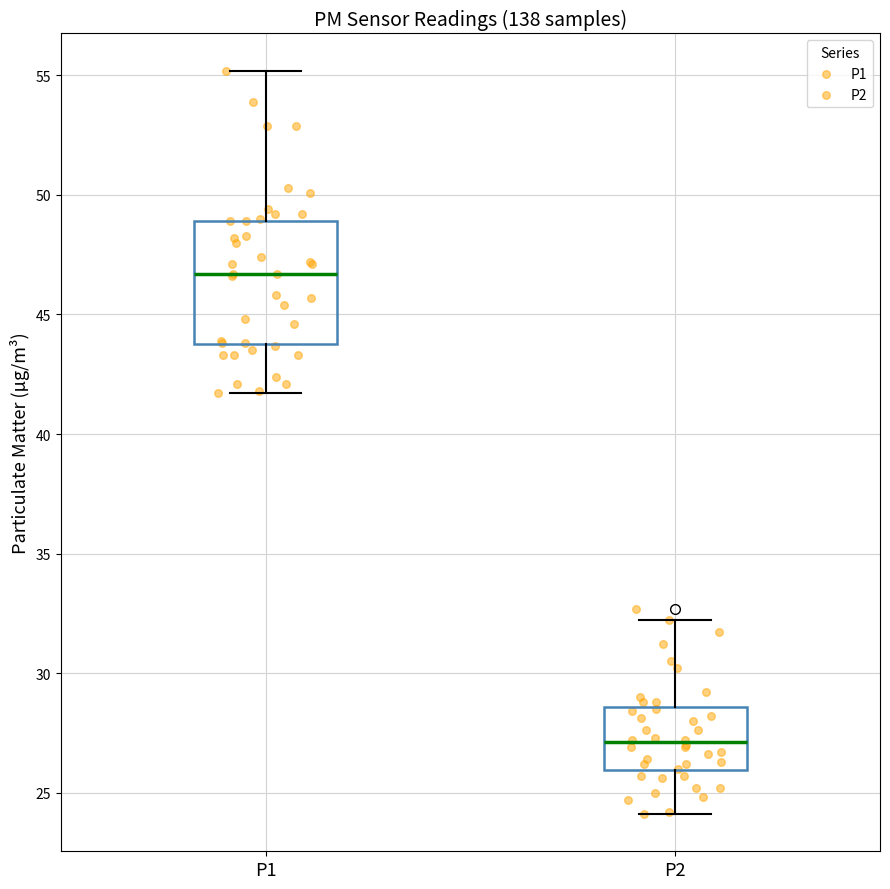

Which box's median line is the lowest?

P2